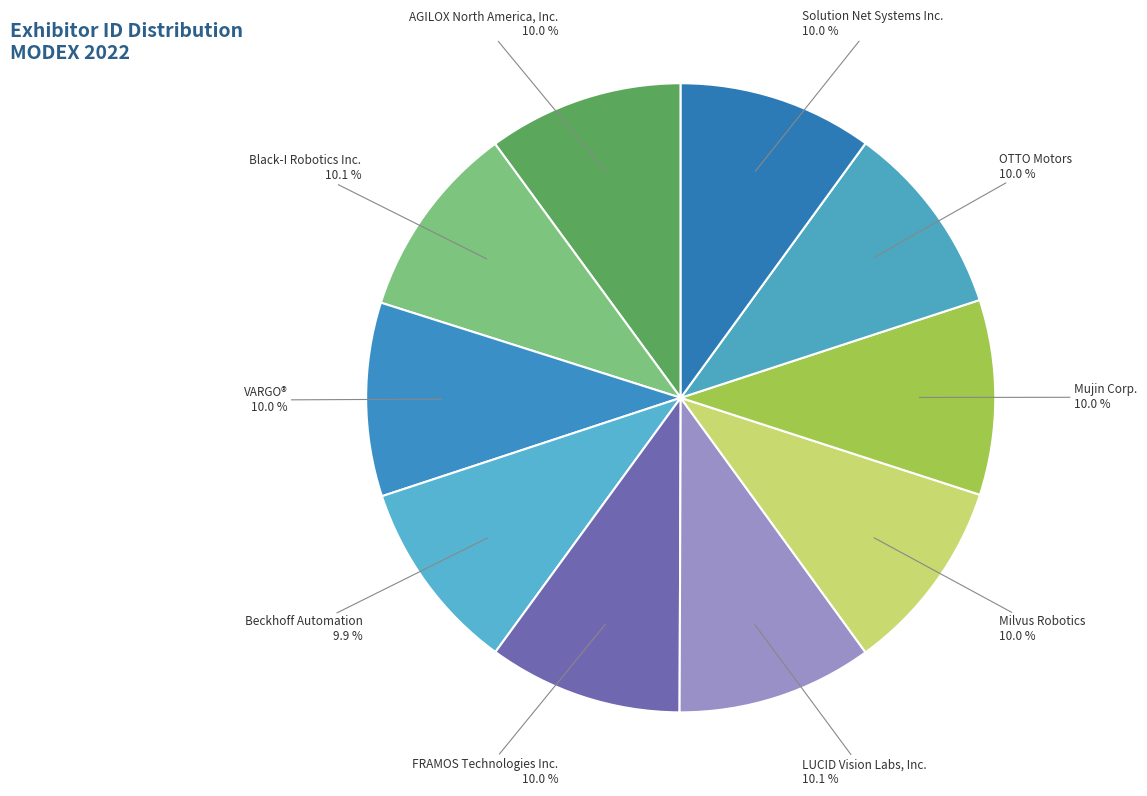

What is the ratio of the value at OTTO Motors to the value at FRAMOS Technologies Inc.?

1.0